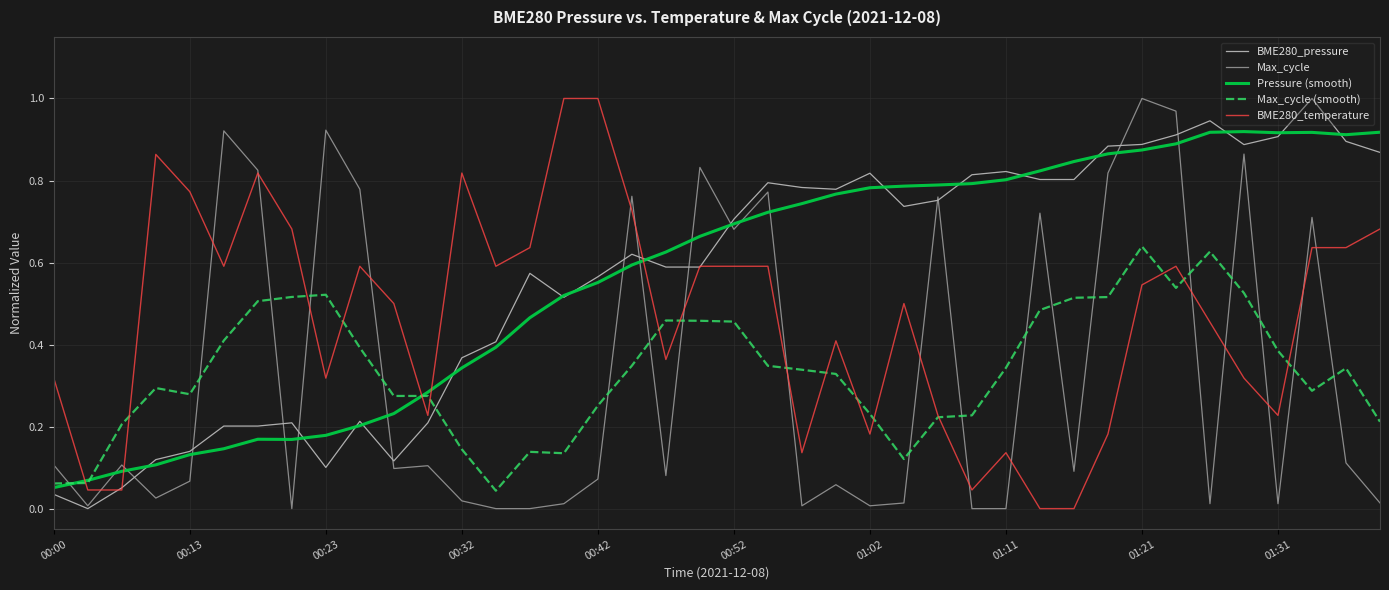

True or false: Pressure (smooth) and Max_cycle (smooth) intersect in this chart.

True